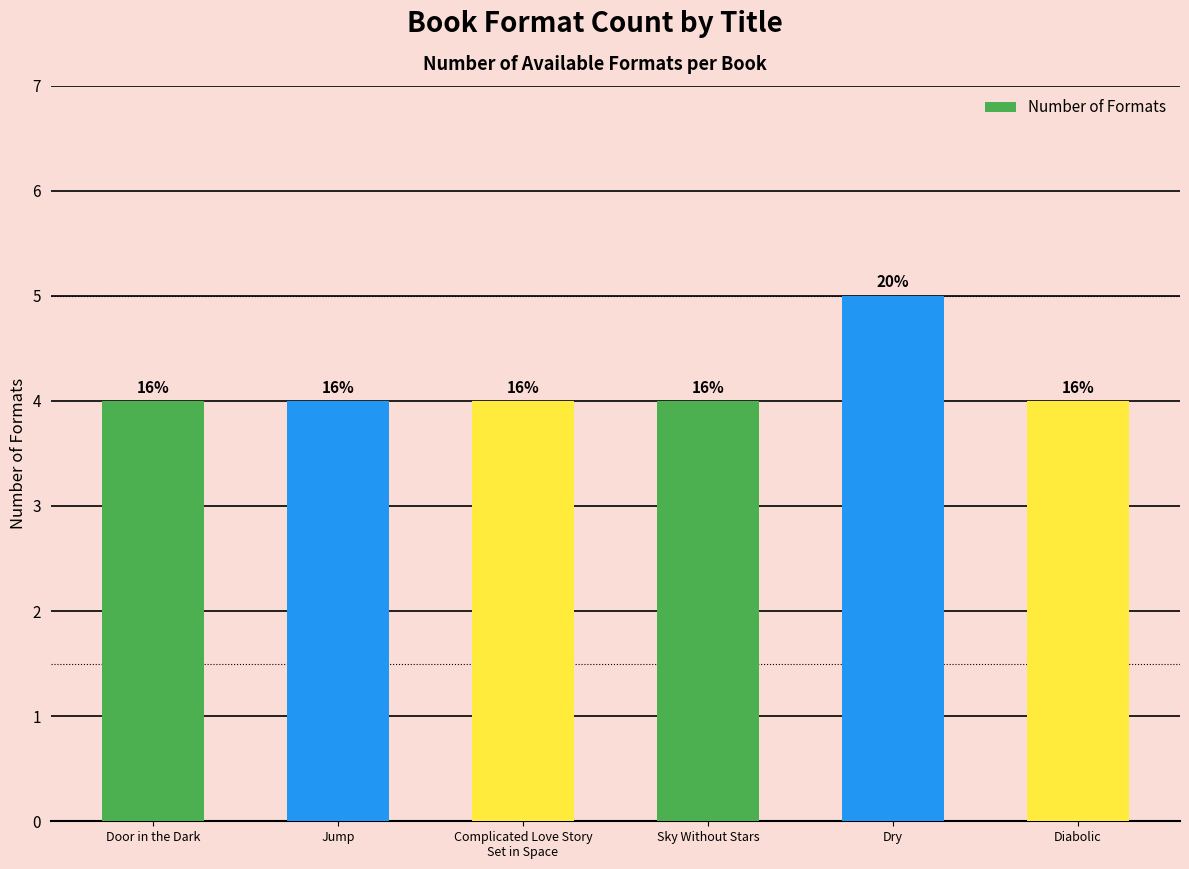

Are the bars horizontal?

No